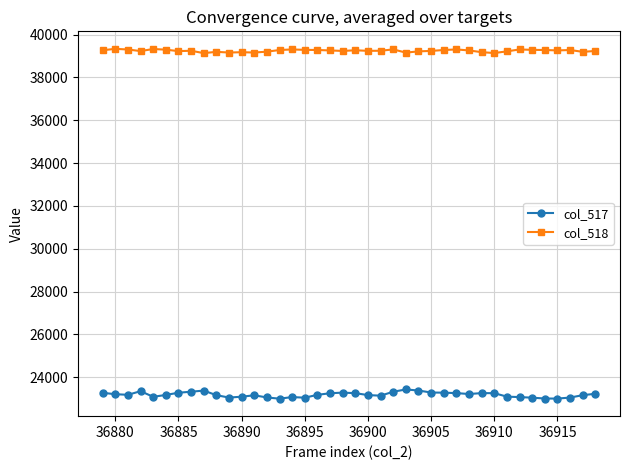

Is this an area chart (filled region under the line)?

No